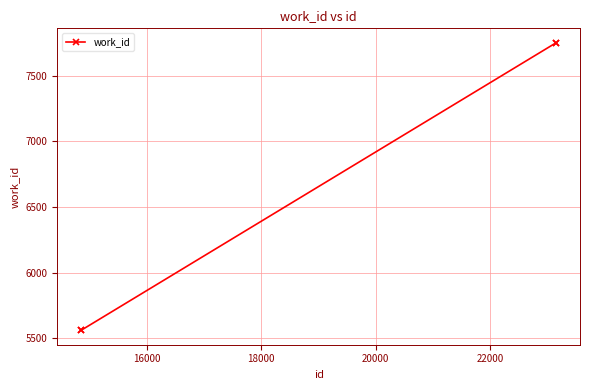

What is the sum of all values?

26625